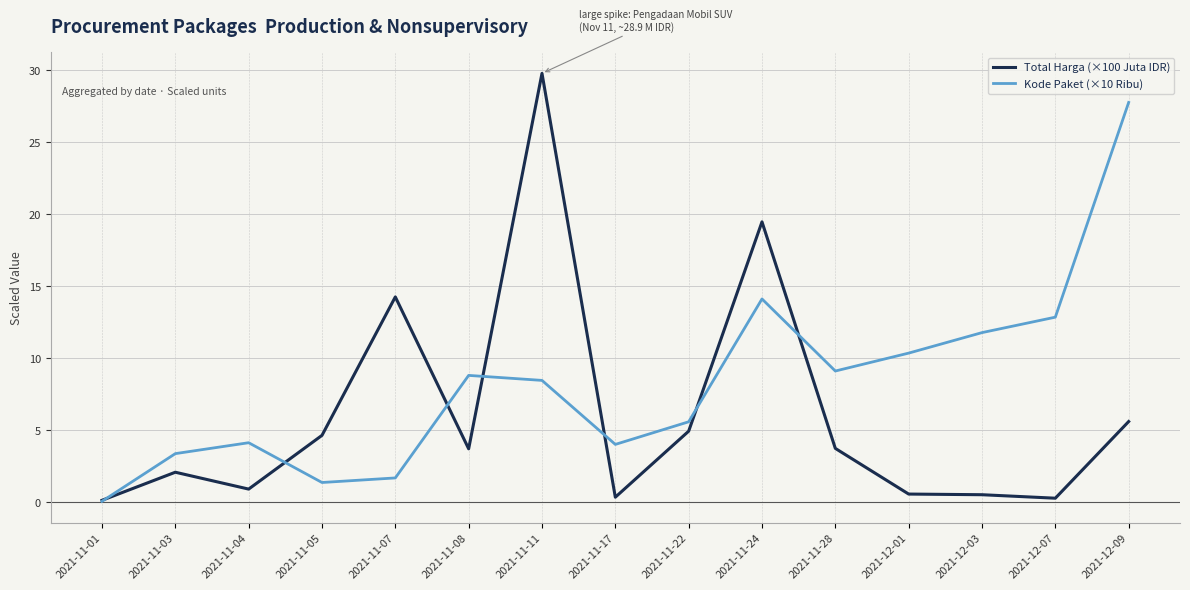

What is the minimum value shown in the chart?

0.1